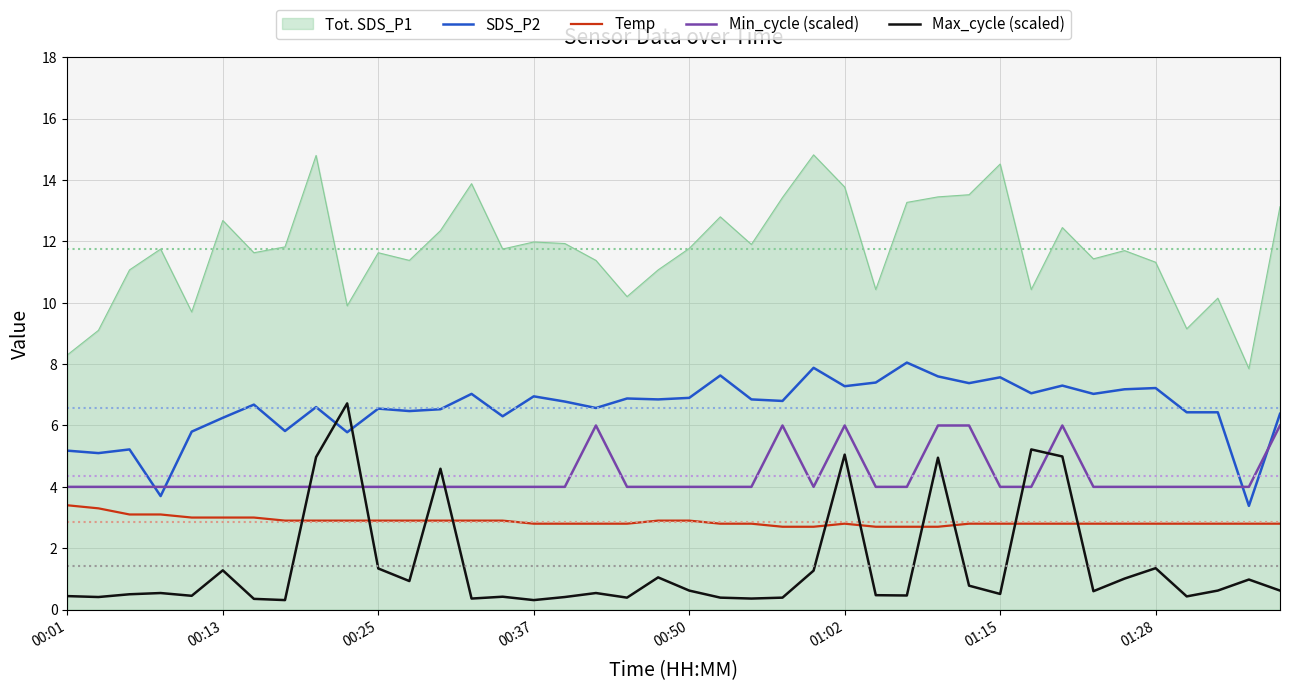

What is the maximum value shown in the chart?

14.8